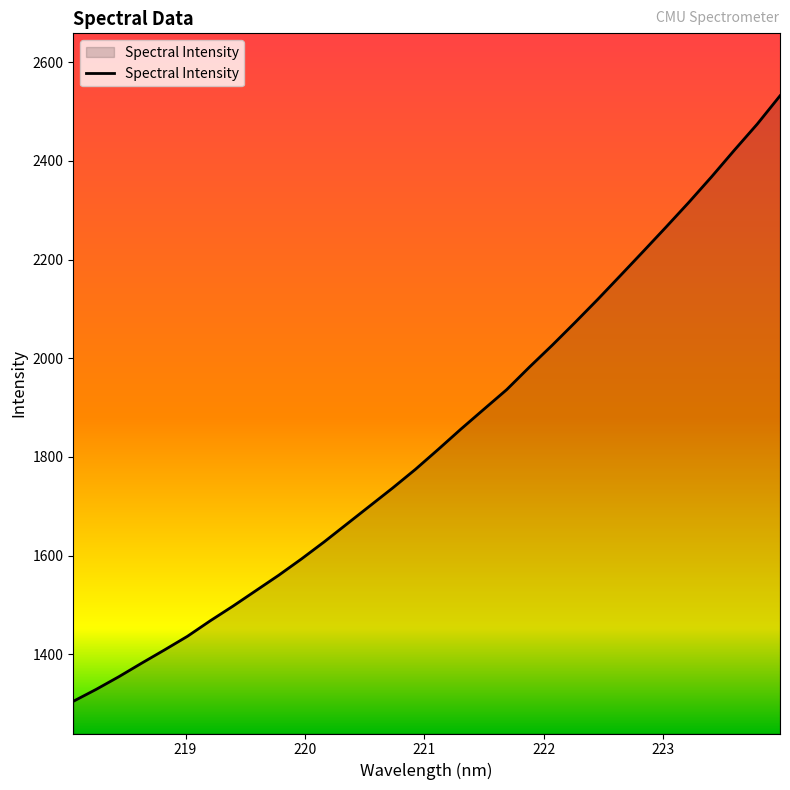

What is the greatest value displayed?

2531.8